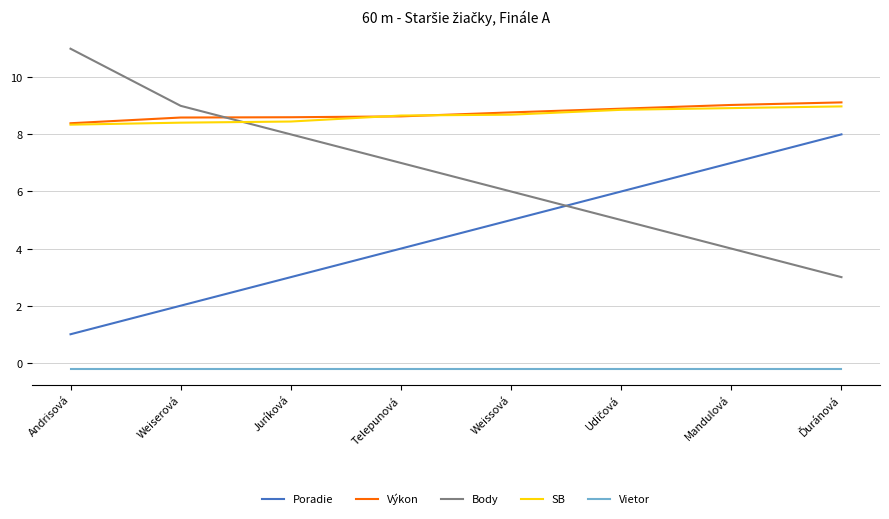

What is the total value across all series at Weissová?

28.3